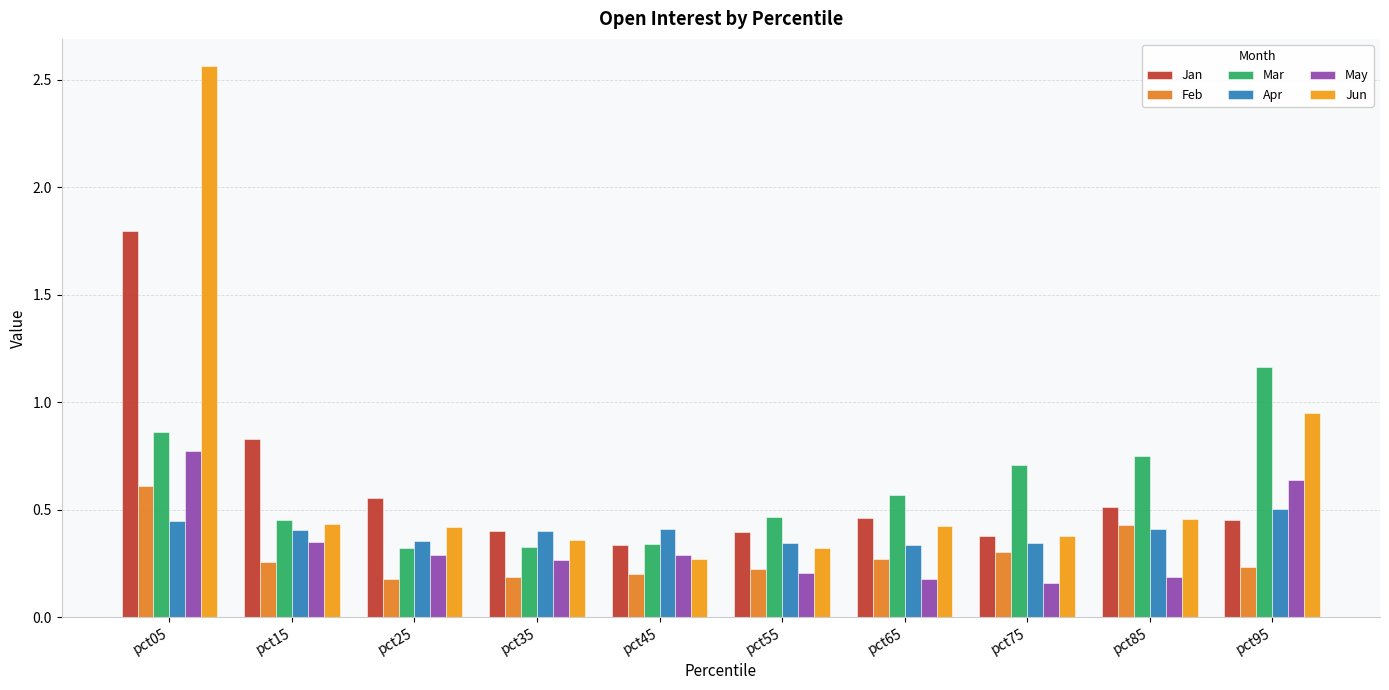

How many groups of bars are there?

10